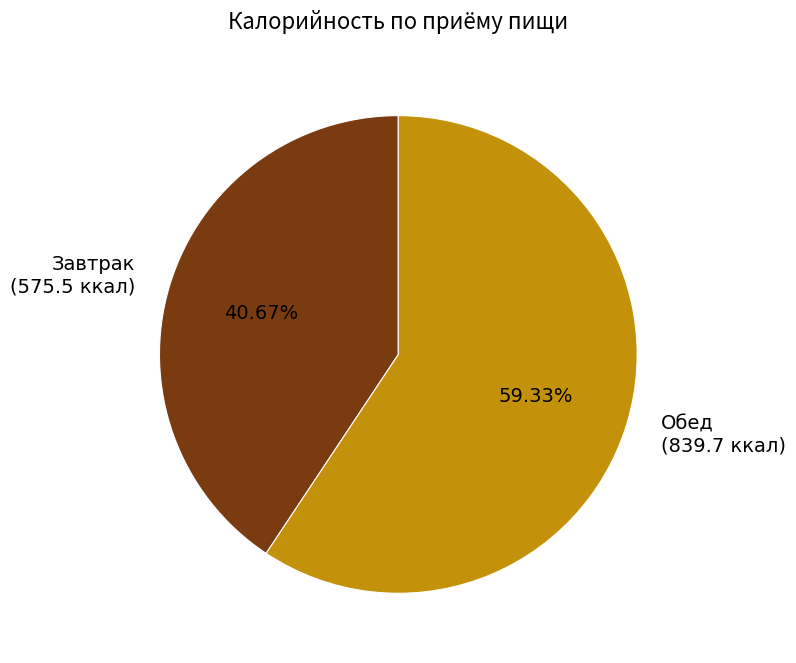

Which slice is the largest?

Обед (839.7 ккал)